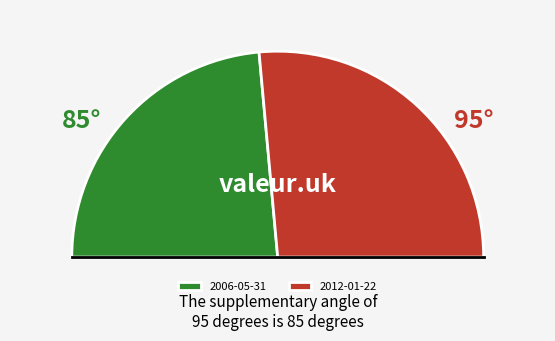

To the nearest percent, what percentage of the pie is 2006-05-31?

47%